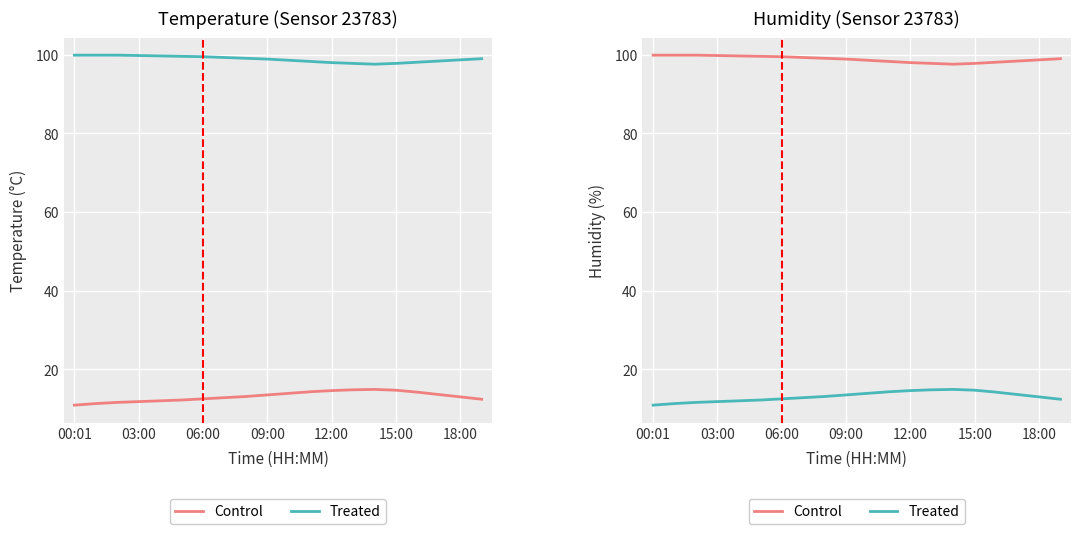

What is the sum of all Treated values?

262.1